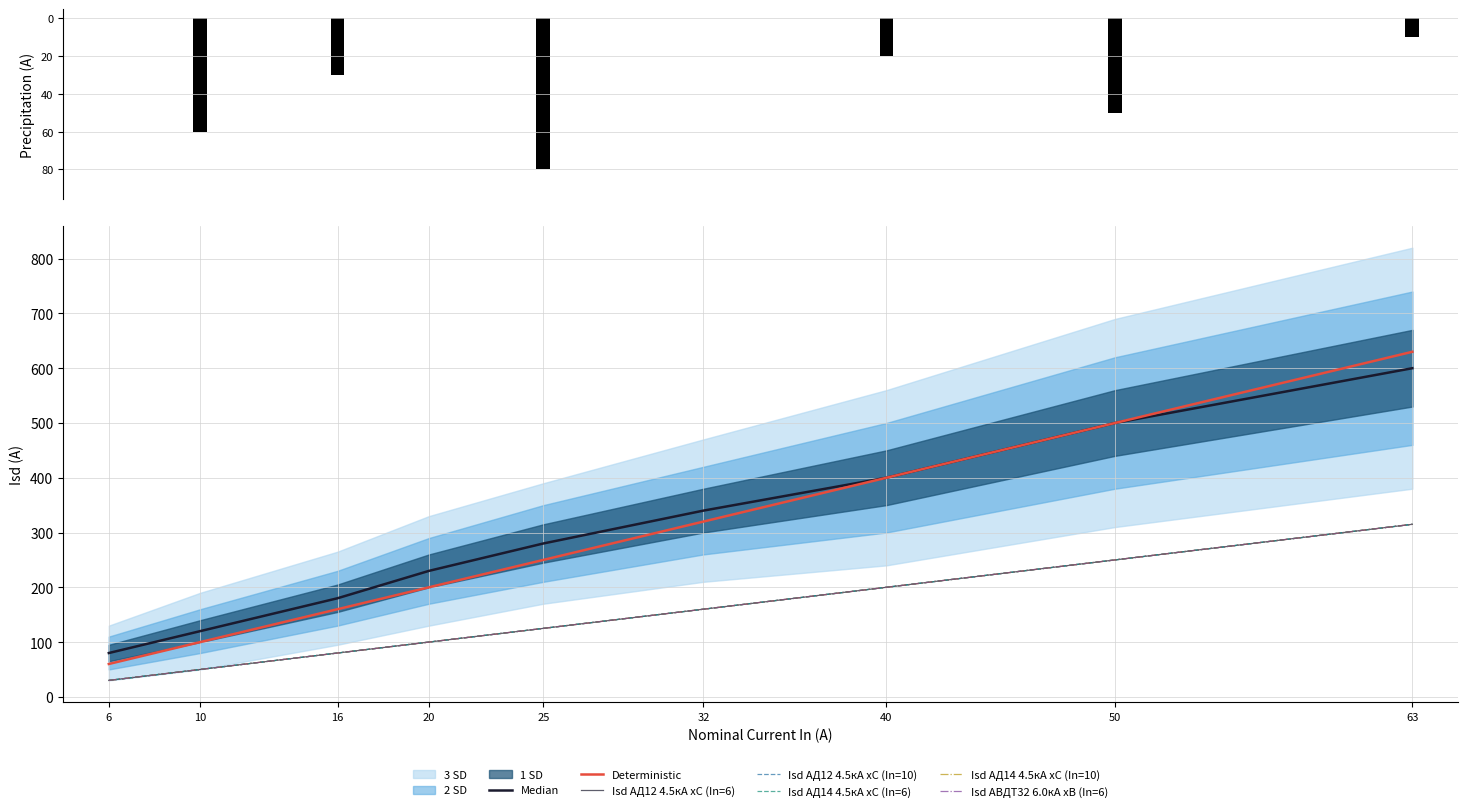

Which series has the widest spread of values?

Isd АД12 х-ка В (In=16)